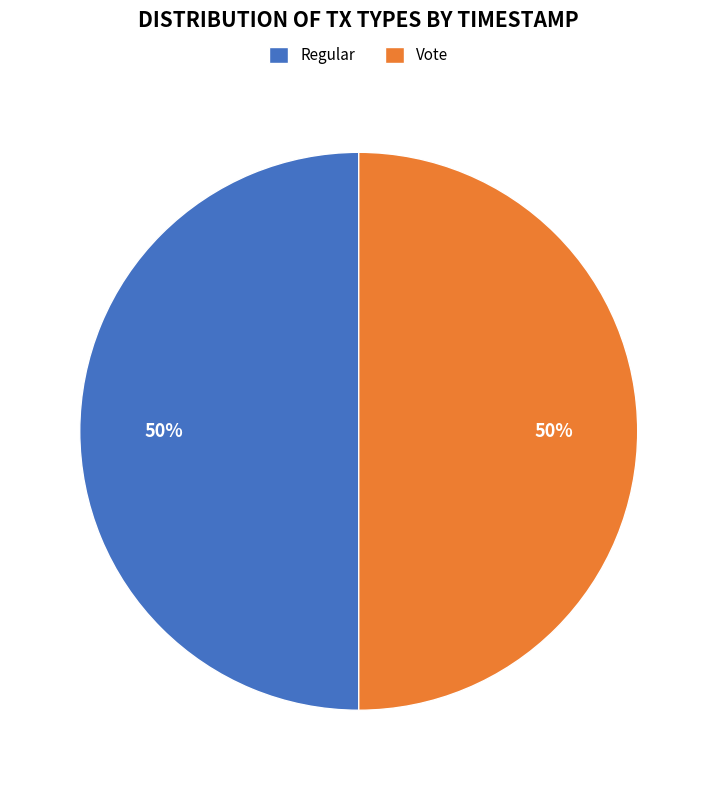

How many segments does this pie chart have?

2